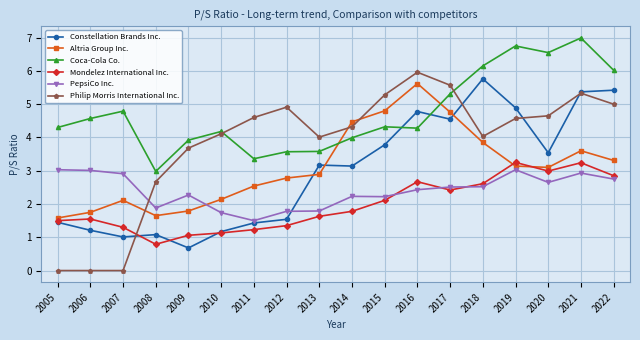

Rank the series by their maximum value, from highest to lowest.

Coca-Cola Co., Philip Morris International Inc., Constellation Brands Inc., Altria Group Inc., Mondelez International Inc., PepsiCo Inc.